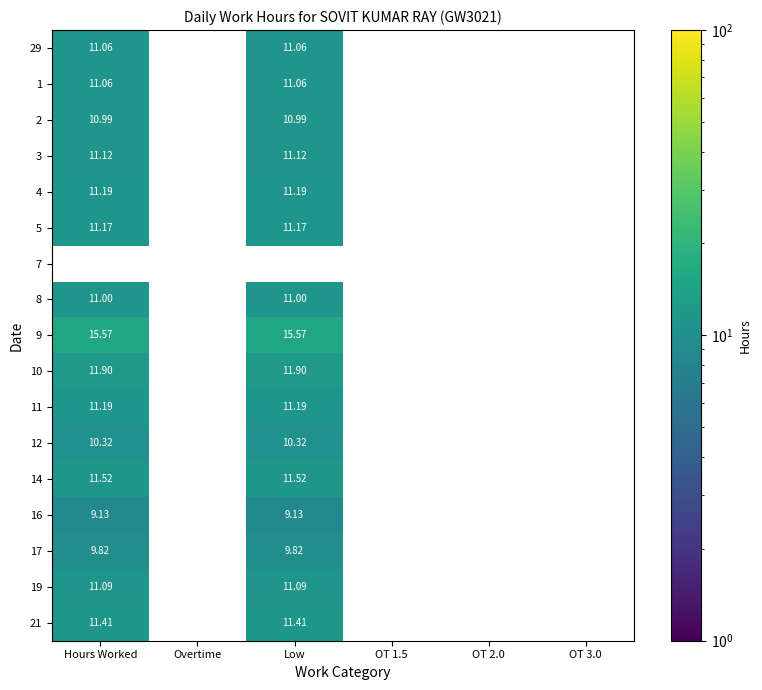

What is the maximum value shown in the chart?

15.6